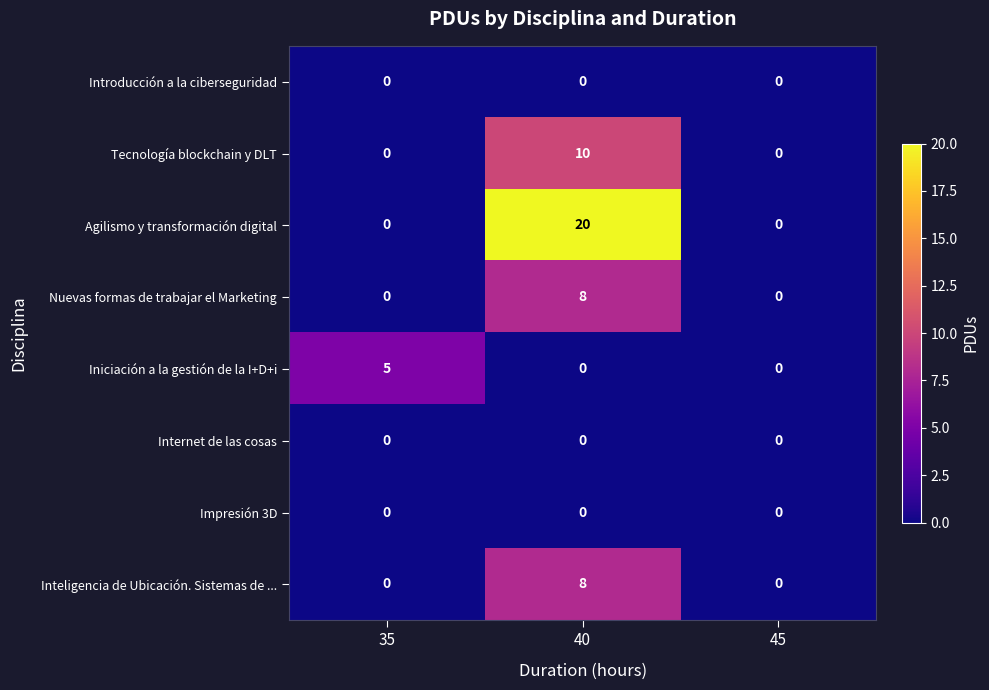

Reading right to left, extract all data points from this chart.

Introducción a la ciberseguridad: 0	0	0
Tecnología blockchain y DLT: 0	10	0
Agilismo y transformación digital: 0	20	0
Nuevas formas de trabajar el Marketing: 0	8	0
Iniciación a la gestión de la I+D+i: 0	0	5
Internet de las cosas: 0	0	0
Impresión 3D: 0	0	0
Inteligencia de Ubicación. Sistemas de ...: 0	8	0